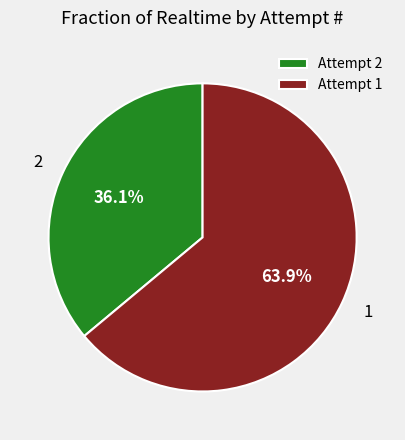

Rank the categories by value from lowest to highest.

Attempt 2, Attempt 1